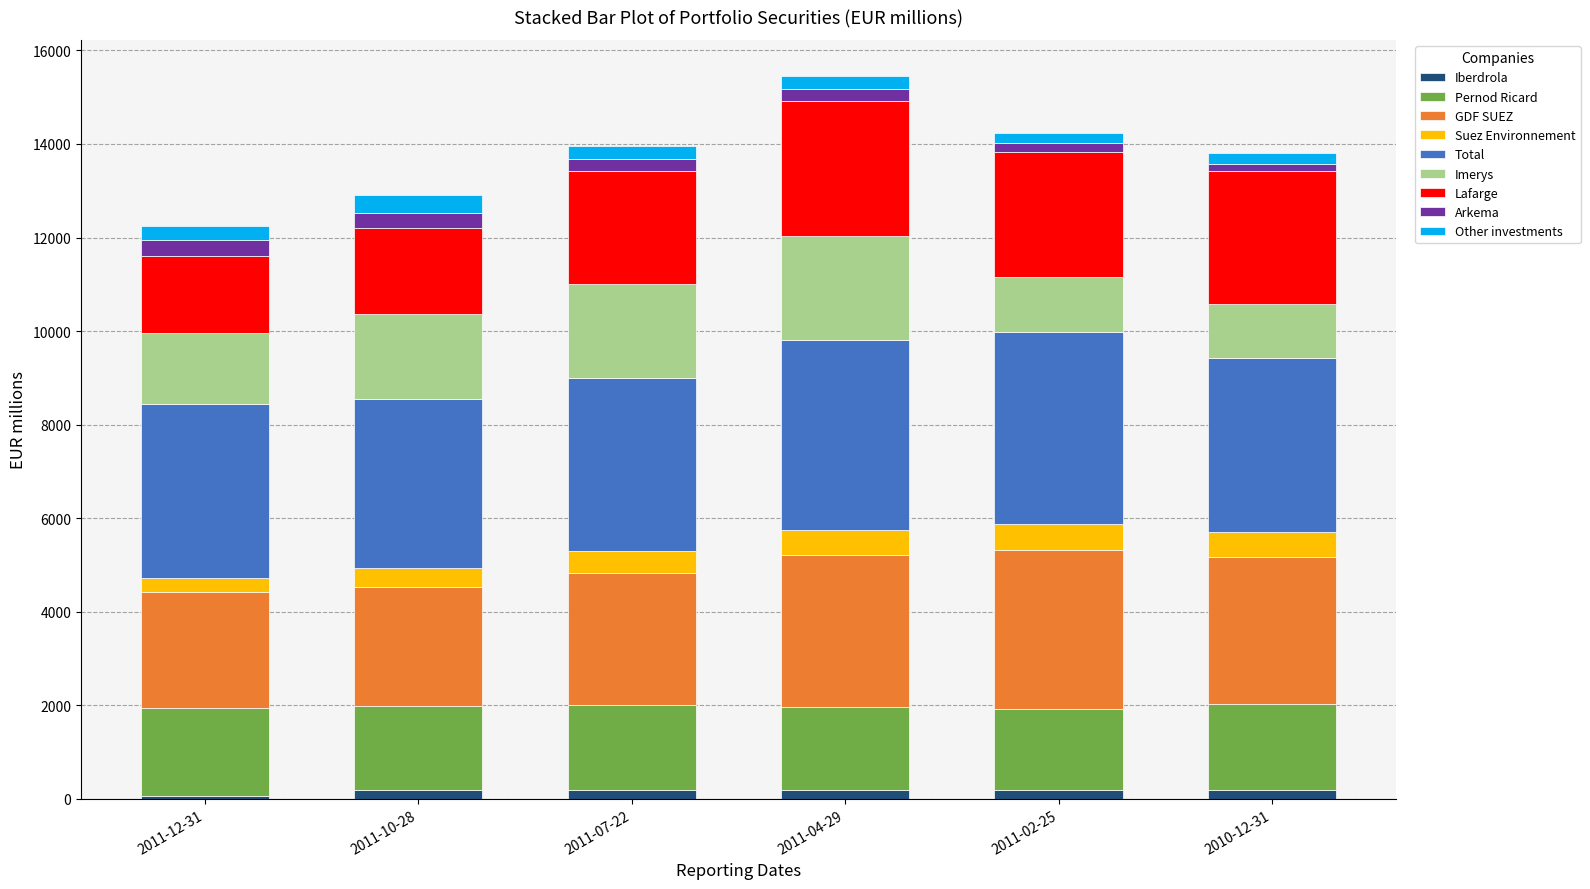

Does the chart contain any negative values?

No